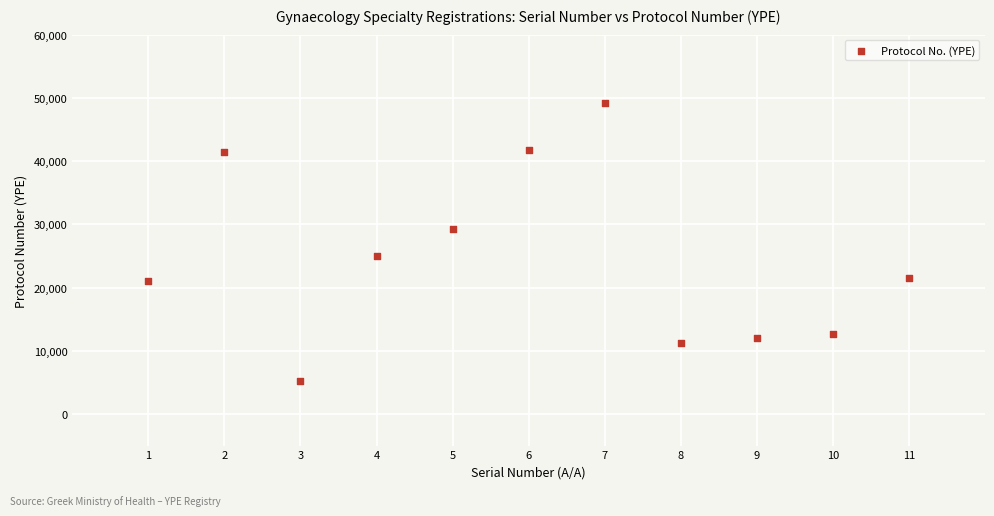

What is the range of Y values (max minus min)?

43934